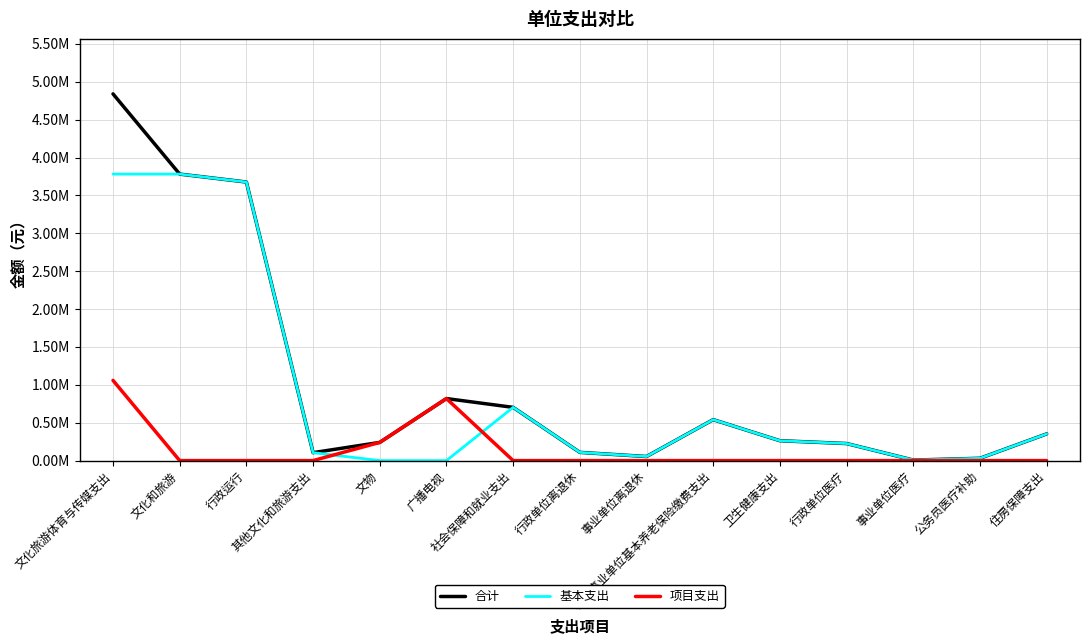

List the series in order of their peak value, highest first.

合计, 基本支出, 项目支出